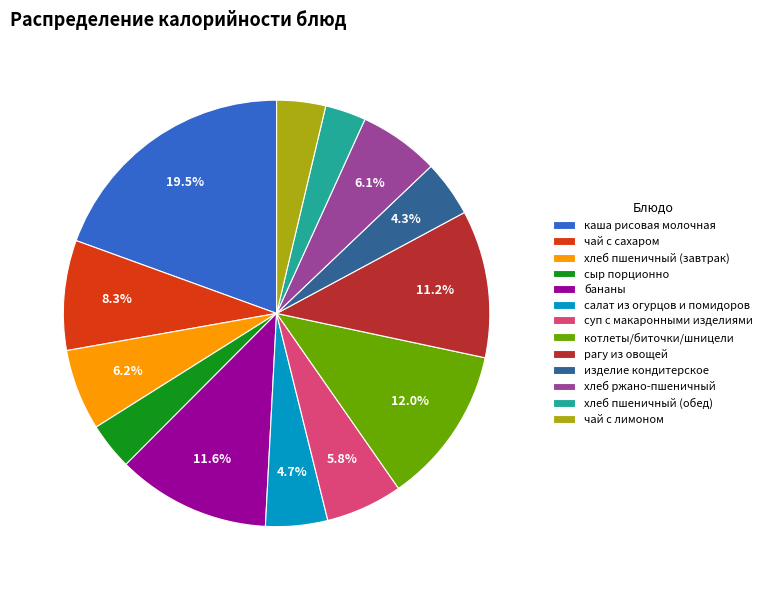

What percentage do изделие кондитерское and рагу из овощей together represent?

15.5%